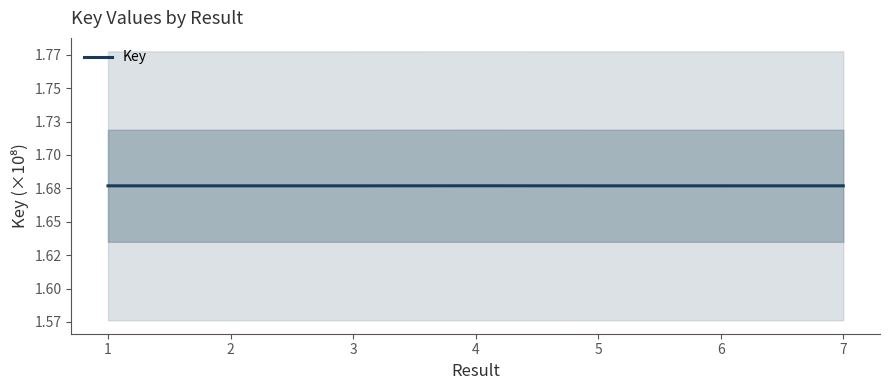

What is the smallest value displayed?

167686789